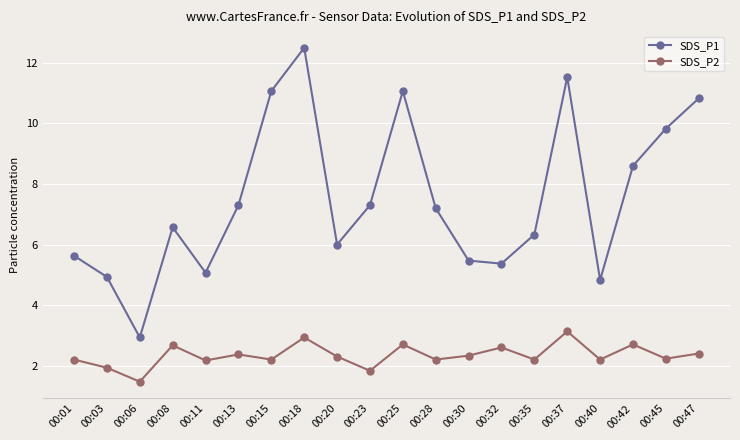

How many categories are shown in the chart?

20